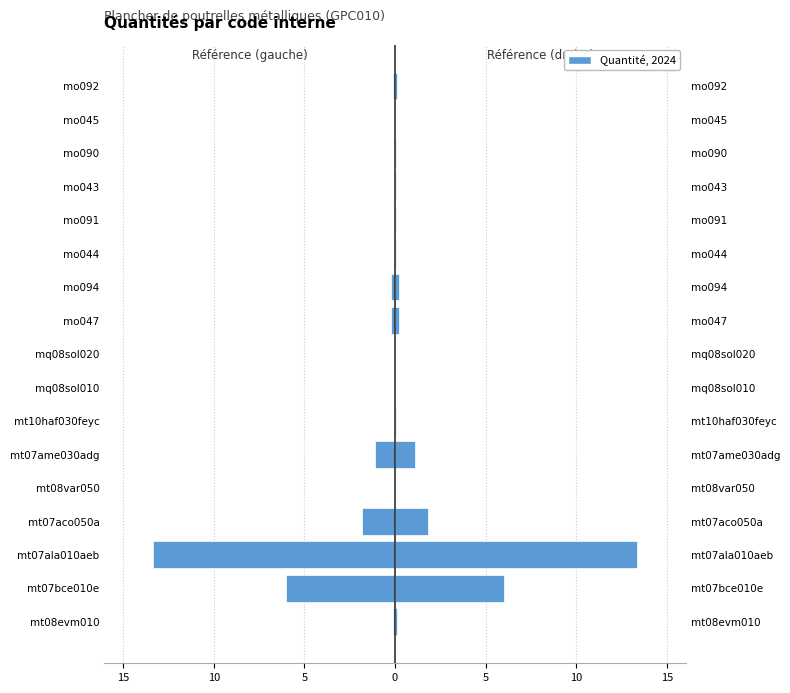

What is the sum of the Quantité (gauche) values at mt08var050 and mo090?

-0.1